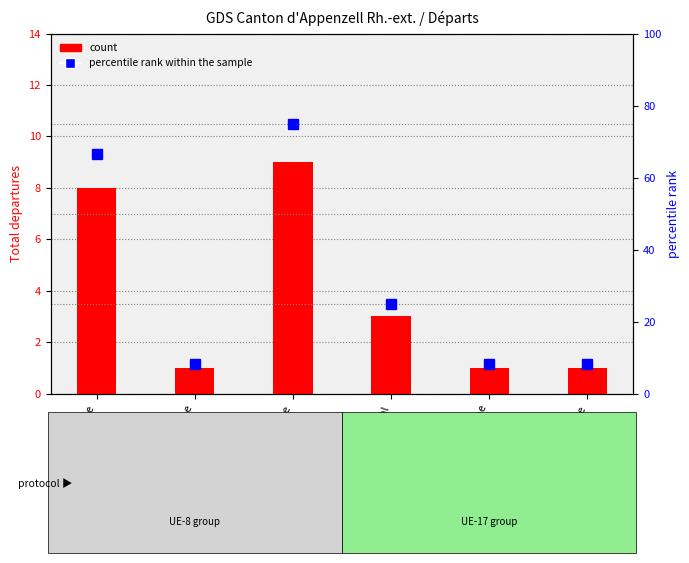

Reading left to right, transcribe all the data shown in this chart.

Total: Allemagne=8.0	Autriche=1.0	Pologne=9.0	Portugal=3.0	Bosnie et Herzégovine=1.0	Italie=1.0
percentile rank within the sample: Allemagne=66.7	Autriche=8.3	Pologne=75.0	Portugal=25.0	Bosnie et Herzégovine=8.3	Italie=8.3